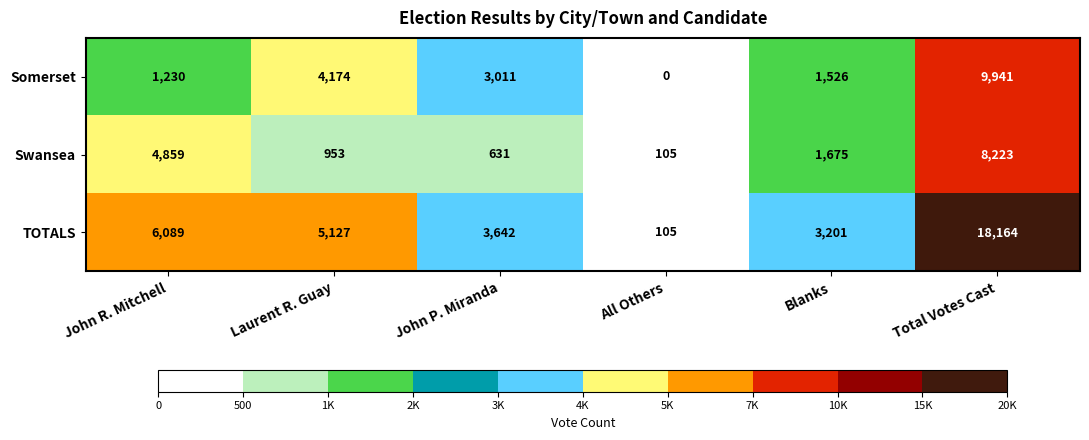

The TOTALS series shows 1542 at Blanks. True or false?

False